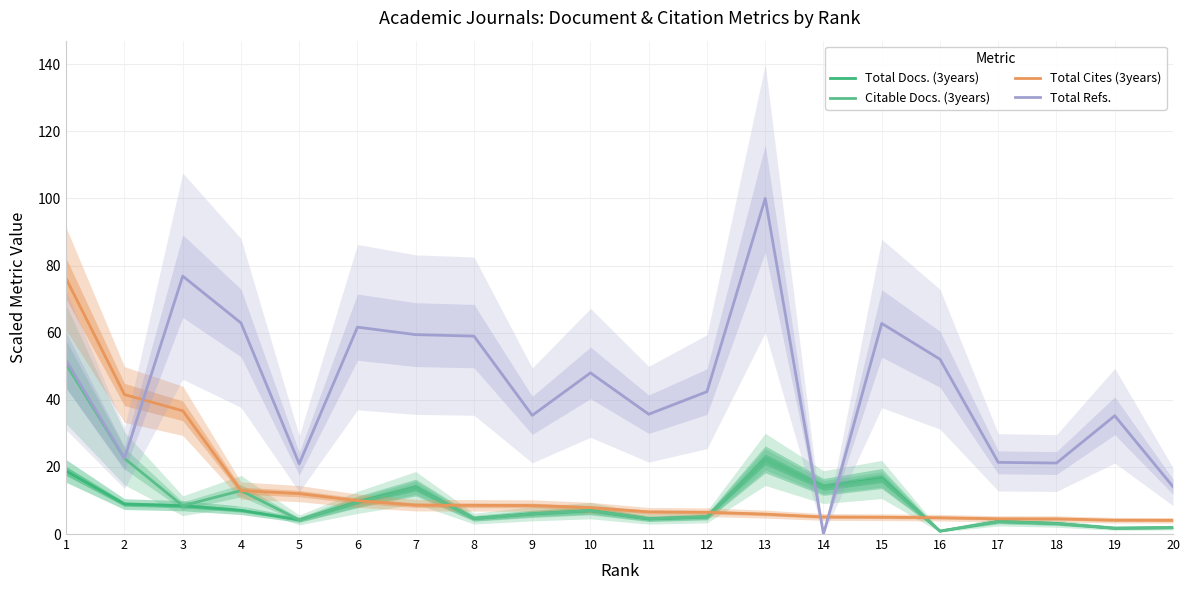

What is the maximum value for Total Cites (3years)?

76.0